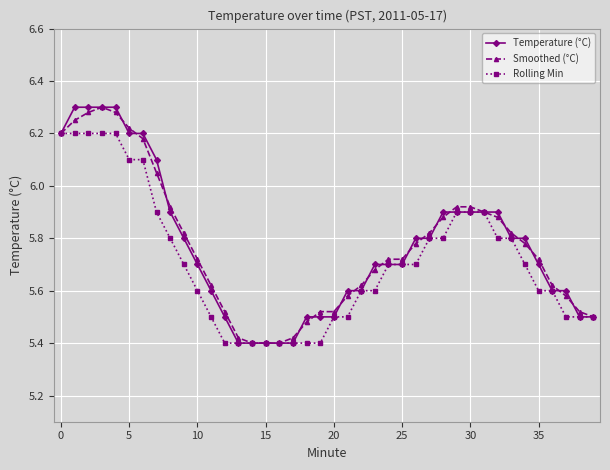

At how many categories does at least one series exceed 5?

40